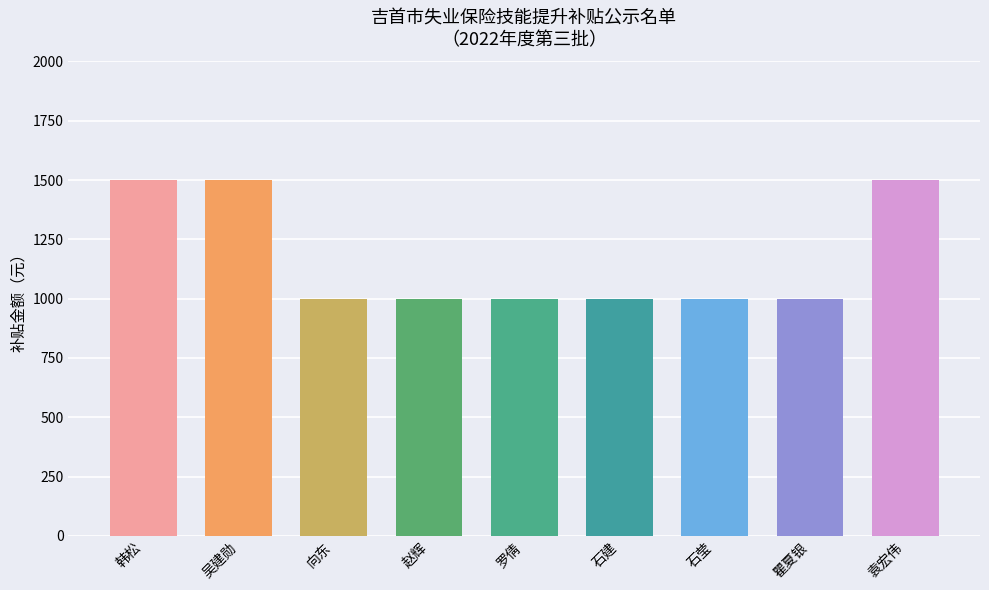

Does the chart contain stacked bars?

No